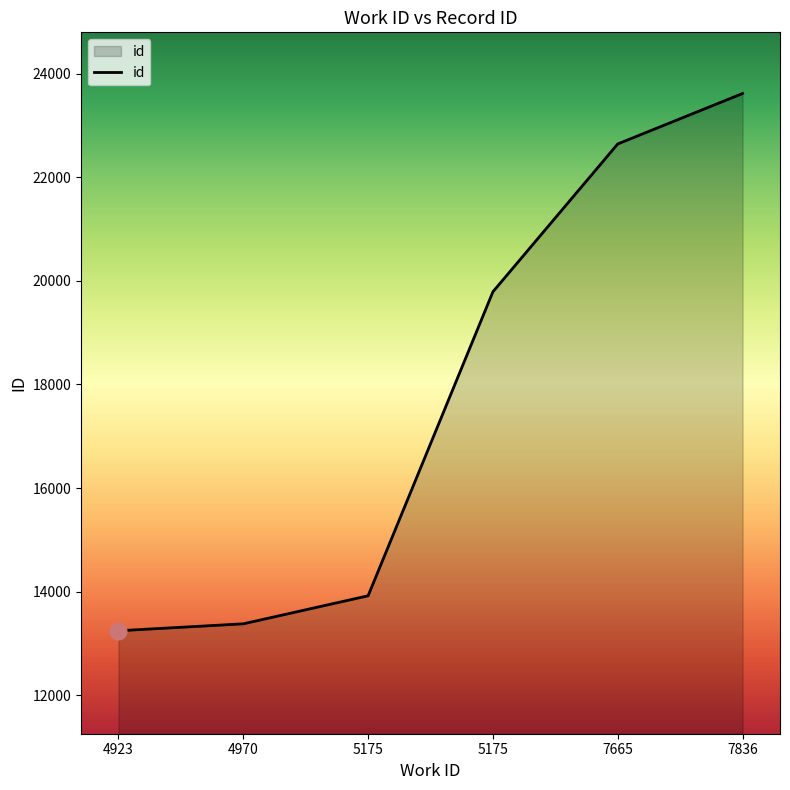

How many lines are shown in the chart?

1